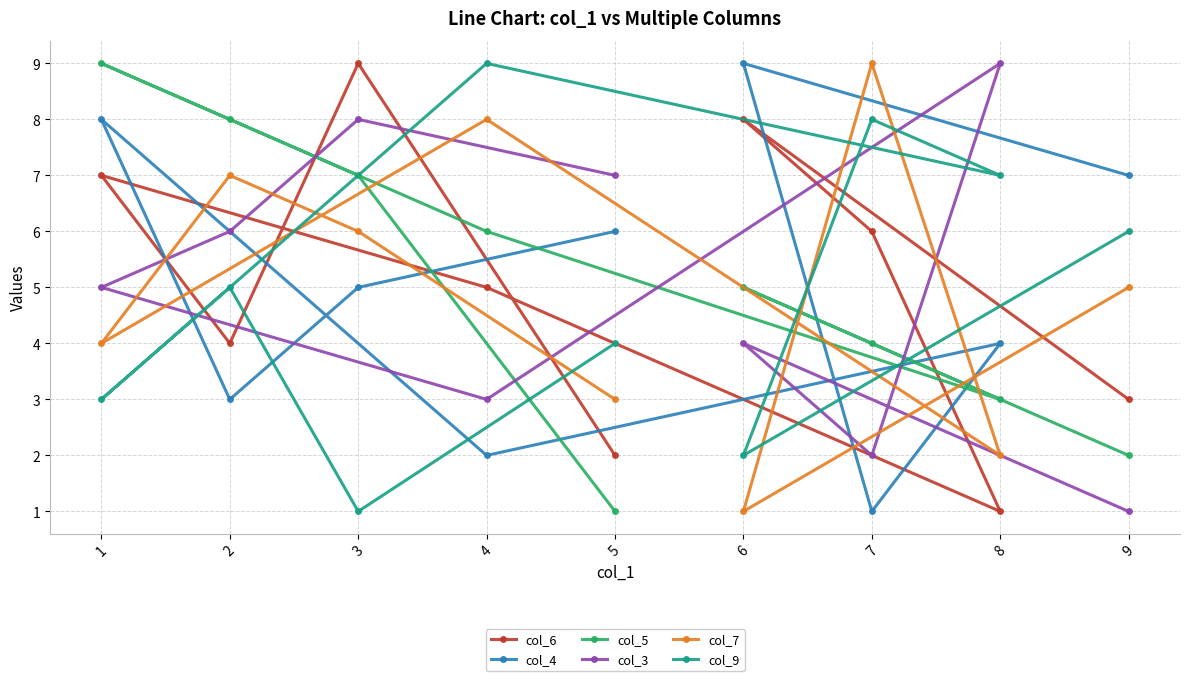

Is it true that col_3 equals 4 at 4?

False